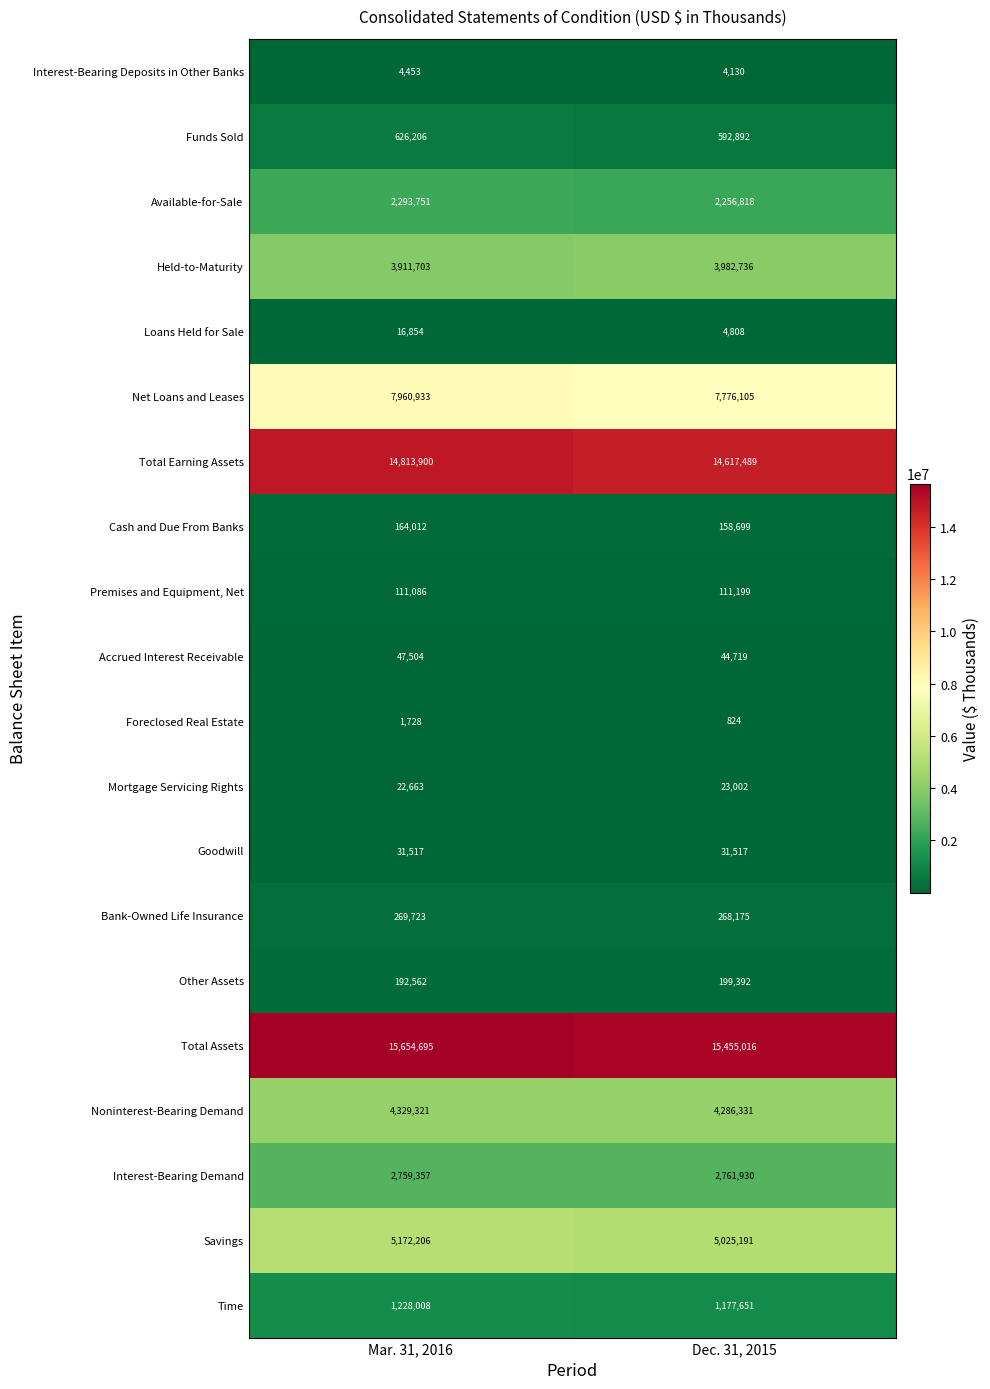

At Dec. 31, 2015, list the series in order from smallest to largest.

Foreclosed Real Estate, Interest-Bearing Deposits in Other Banks, Loans Held for Sale, Mortgage Servicing Rights, Goodwill, Accrued Interest Receivable, Premises and Equipment, Net, Cash and Due From Banks, Other Assets, Bank-Owned Life Insurance, Funds Sold, Time, Available-for-Sale, Interest-Bearing Demand, Held-to-Maturity, Noninterest-Bearing Demand, Savings, Net Loans and Leases, Total Earning Assets, Total Assets